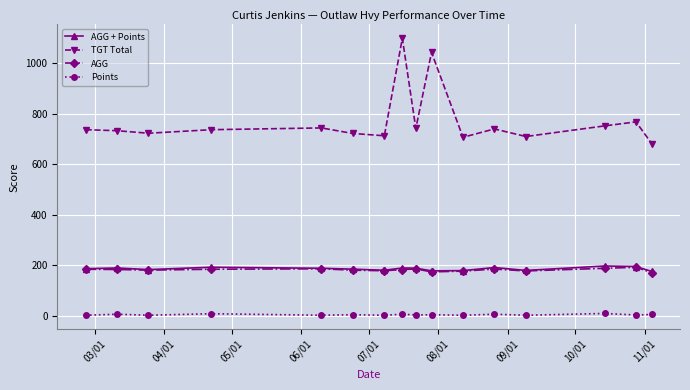

What are all the series names shown in the legend?

AGG + Points, TGT Total, AGG, Points